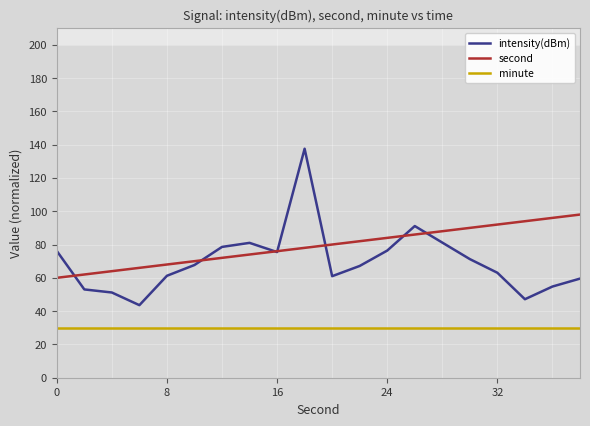

The value of intensity(dBm) at 0 is 109.3. True or false?

False